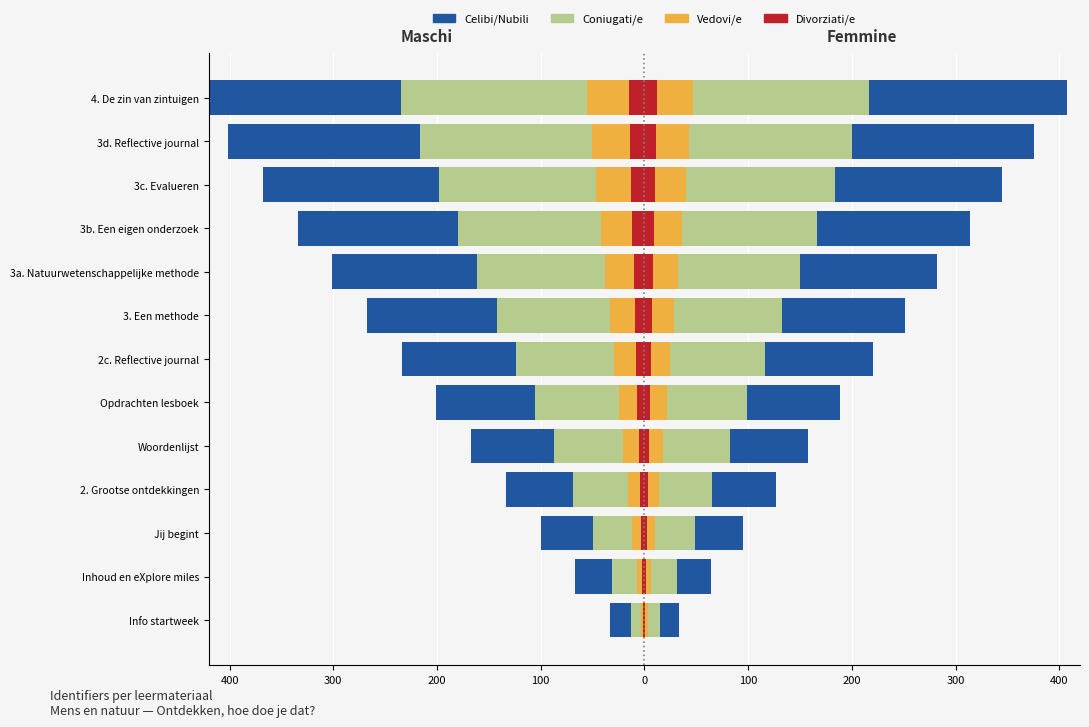

Is it true that Celibi/Nubili equals -29.4 at 2. Grootse ontdekkingen?

False